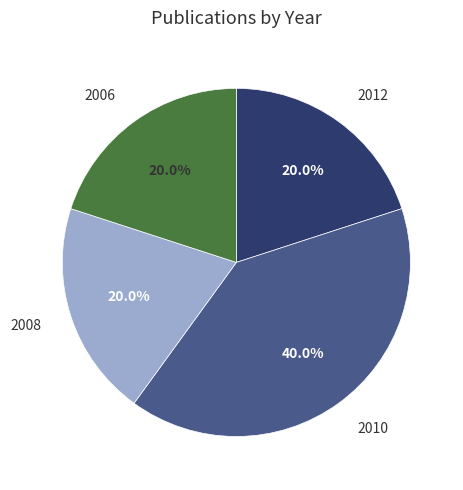

True or false: 2006 accounts for 33% of the total.

False